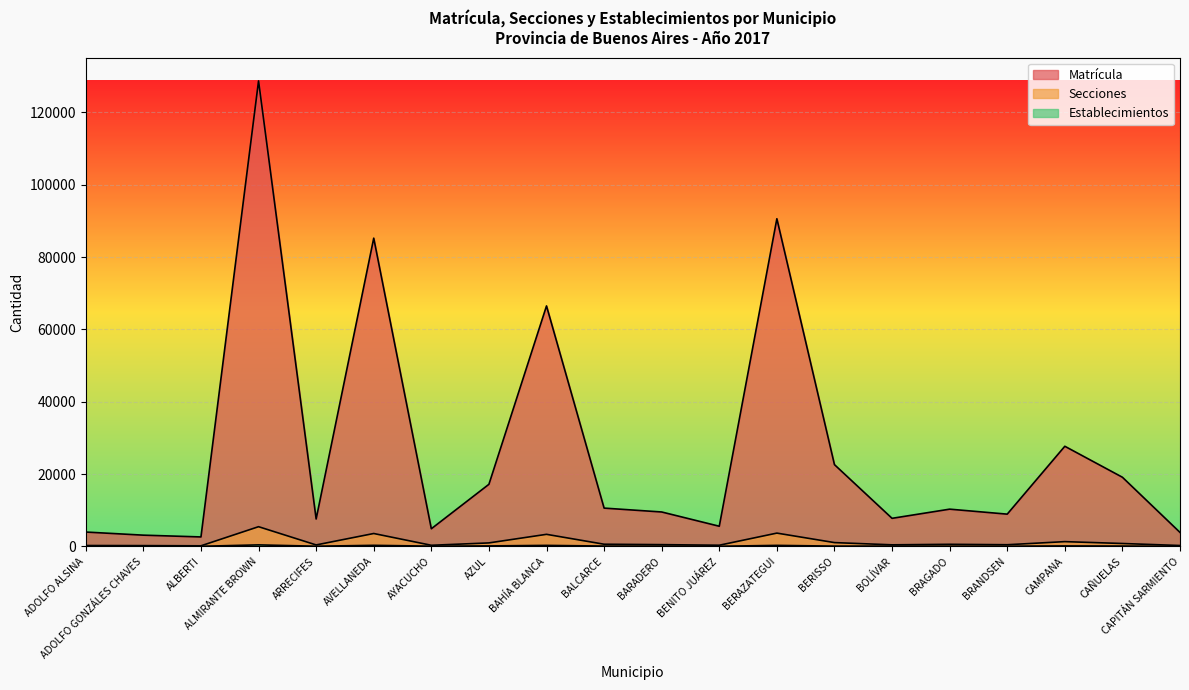

What is the label of the 12th point from the right?

BAHÍA BLANCA